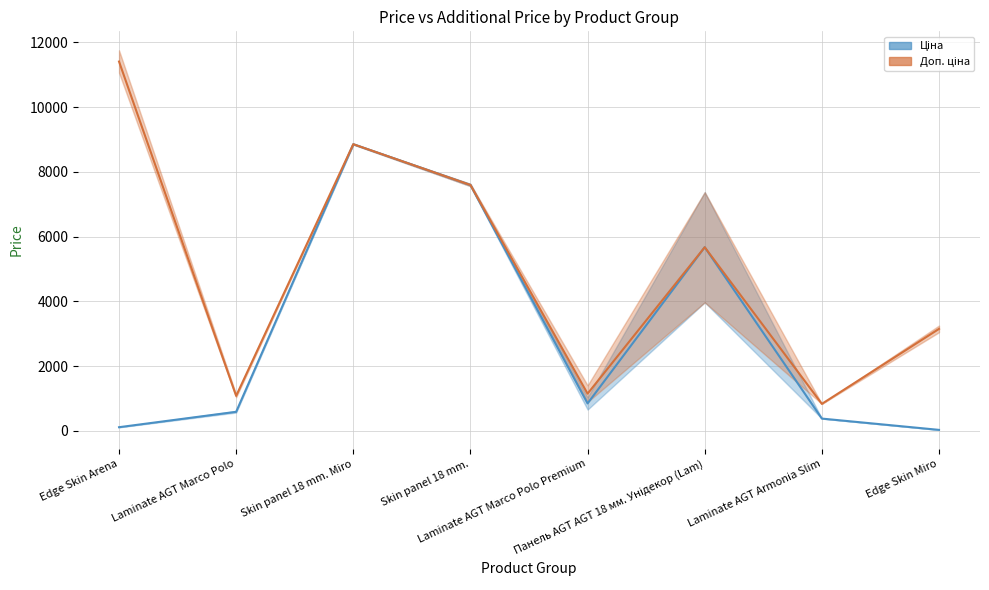

Rank the series by their maximum value, from highest to lowest.

Доп. ціна, Ціна